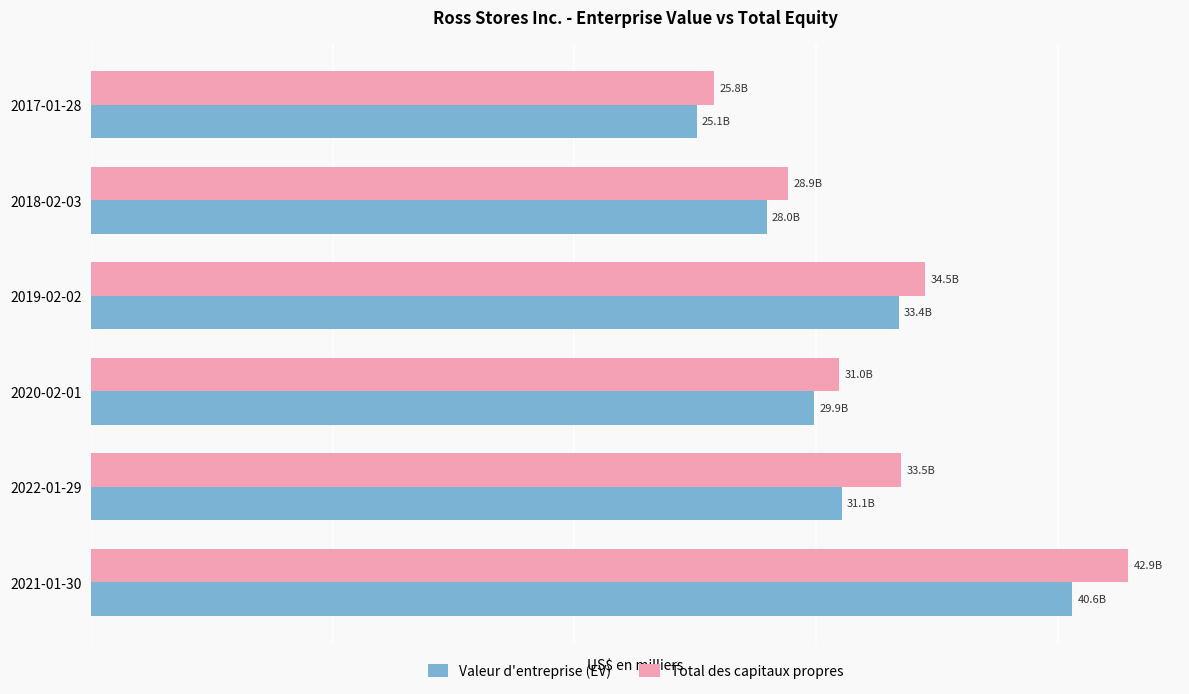

What is the average value of the Valeur d'entreprise (EV) series?

31339028